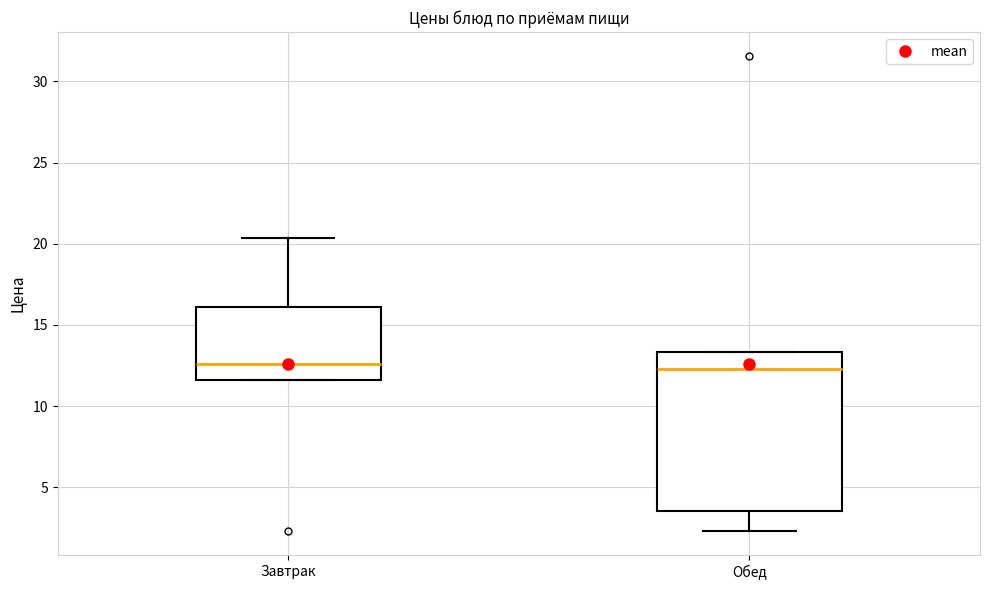

Reading left to right, read every box against the y-axis: the position of its median line, the range the box covers, and the ends of its whiskers. The values are not printed on the chart, so give them approximately, as read against the axis.

Завтрак: median 12.5, box 11.5 to 16.0, whiskers 11.5 to 20.5
Обед: median 12.5, box 3.5 to 13.5, whiskers 2.5 to 13.5